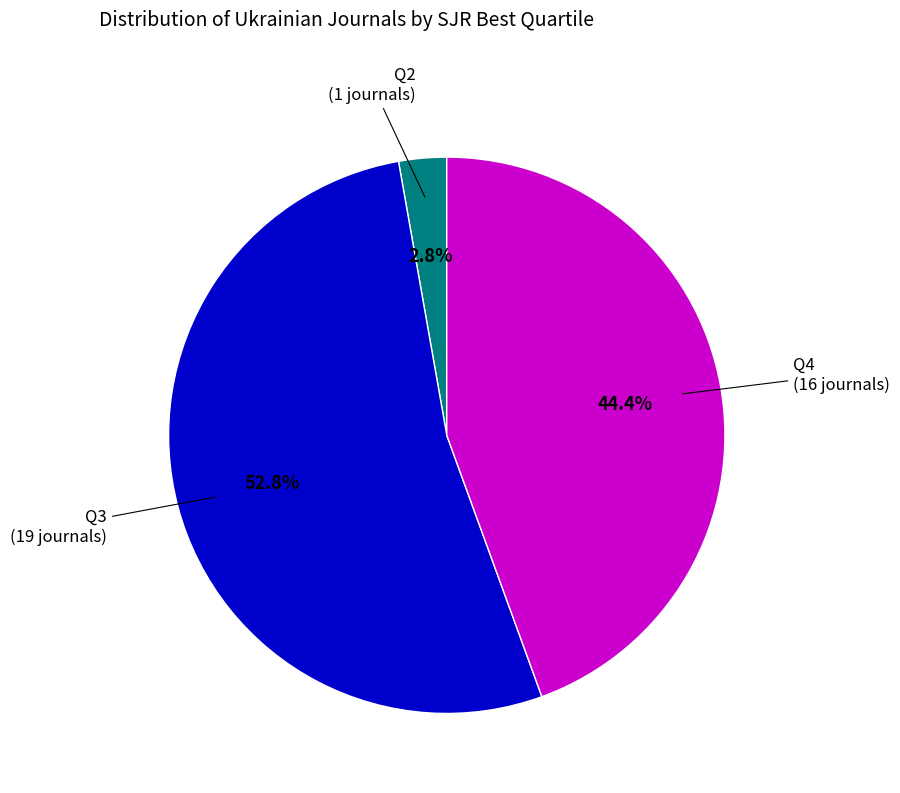

To the nearest percent, what percentage of the pie is Q2?

3%